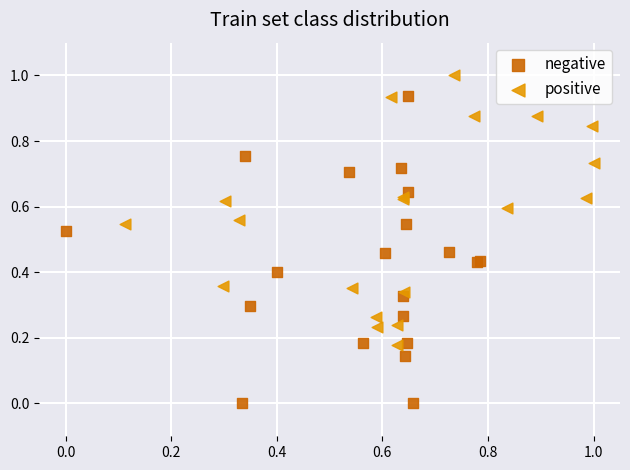

Which series reaches the maximum Y coordinate?

positive